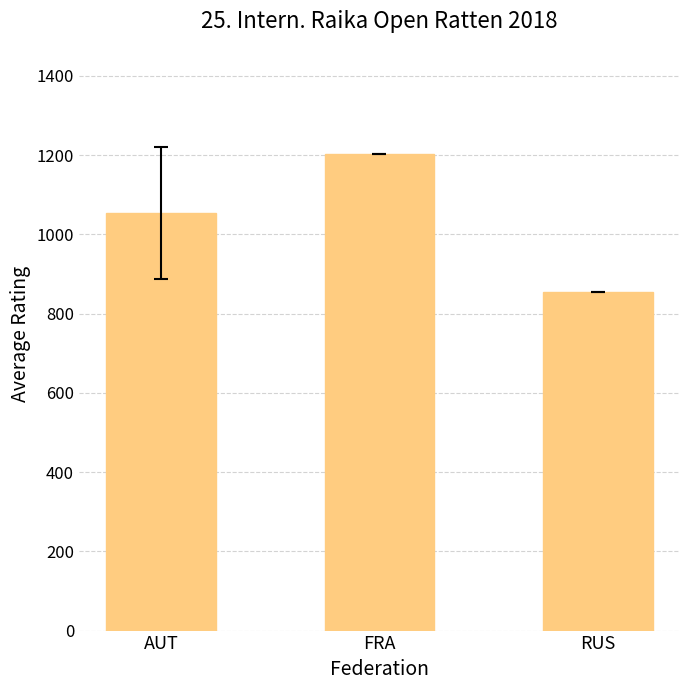

Reading left to right, list all the values displayed in this chart.

1053.3	1202.0	855.0